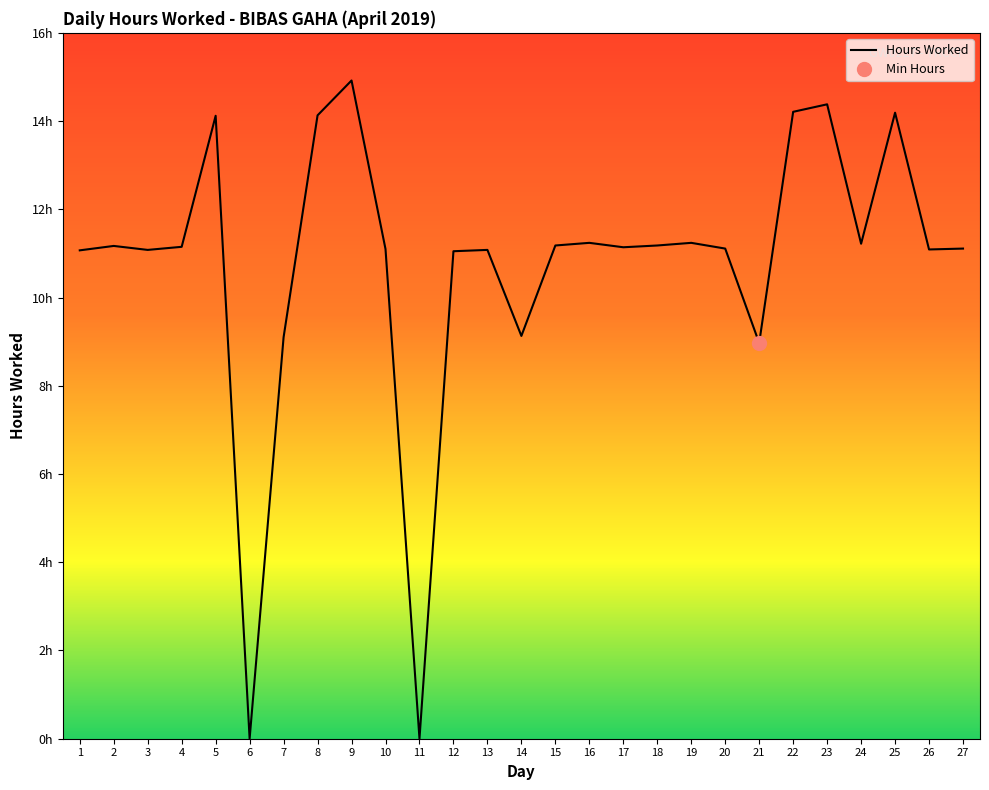

What is the value of the 5th point from the left?

14.1